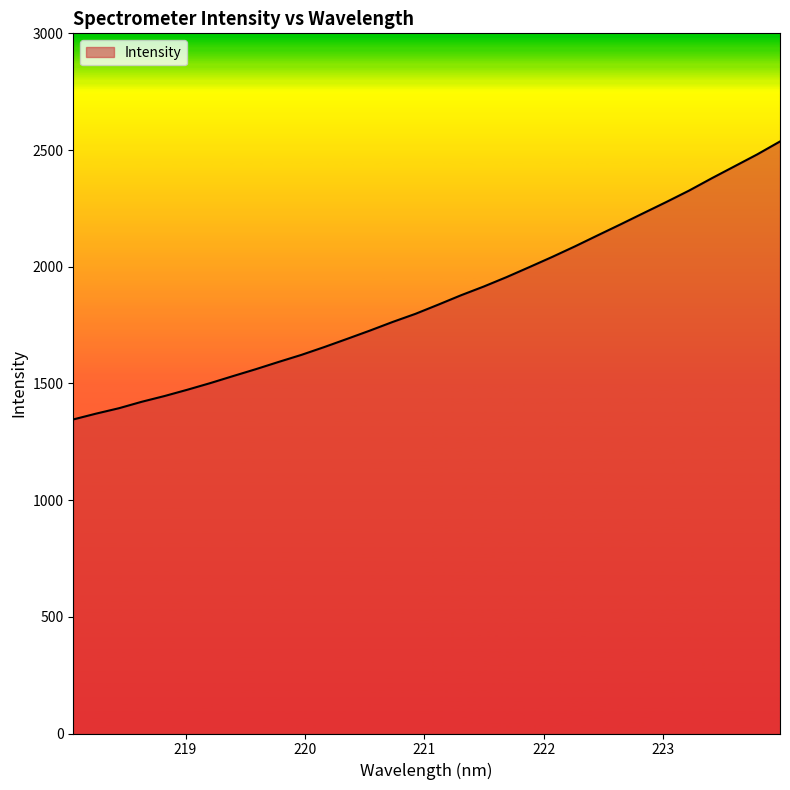

What is the minimum value shown in the chart?

1345.7